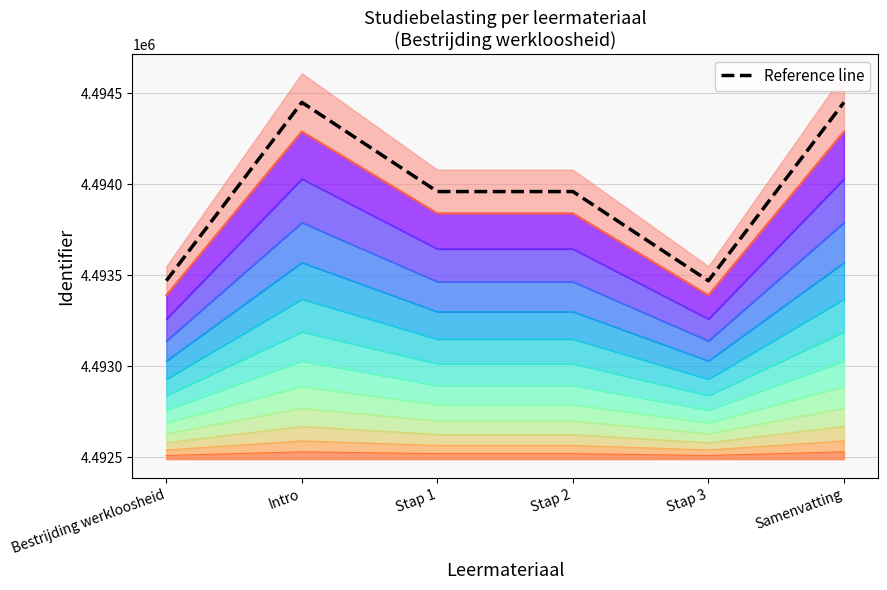

What is the value of the 3rd point from the left?

4493960